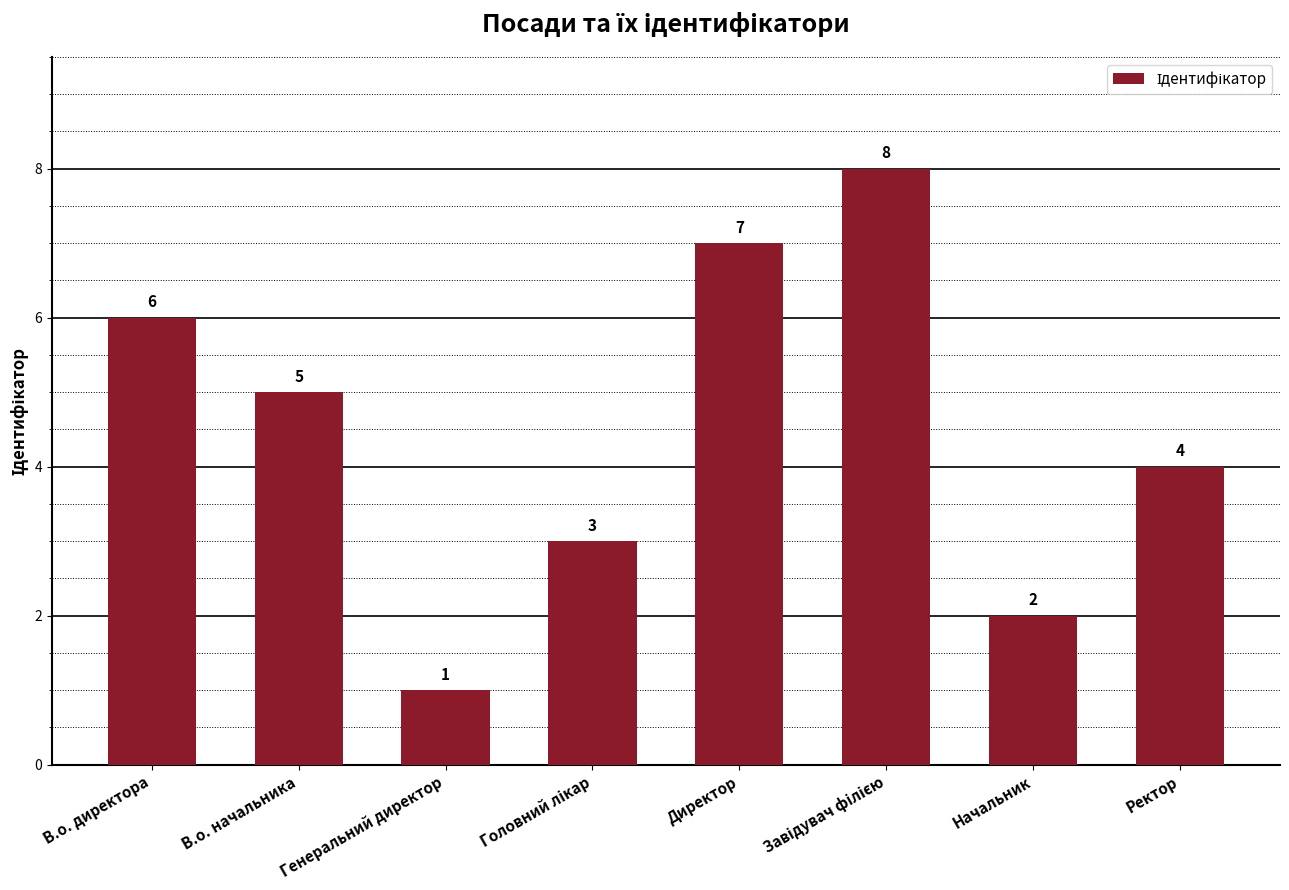

Reading right to left, list all the values displayed in this chart.

4	2	8	7	3	1	5	6